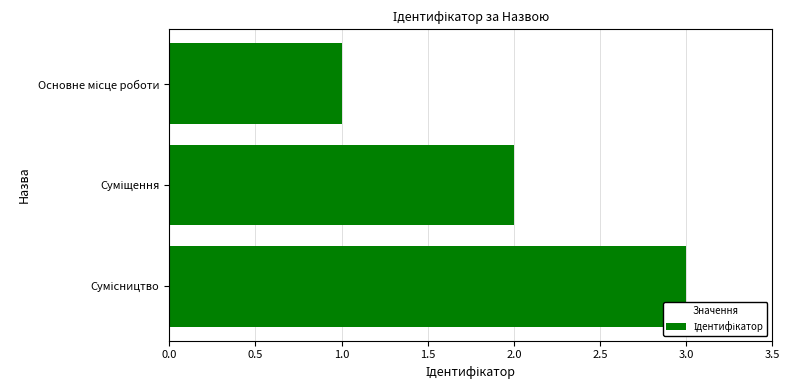

What is the greatest value displayed?

3